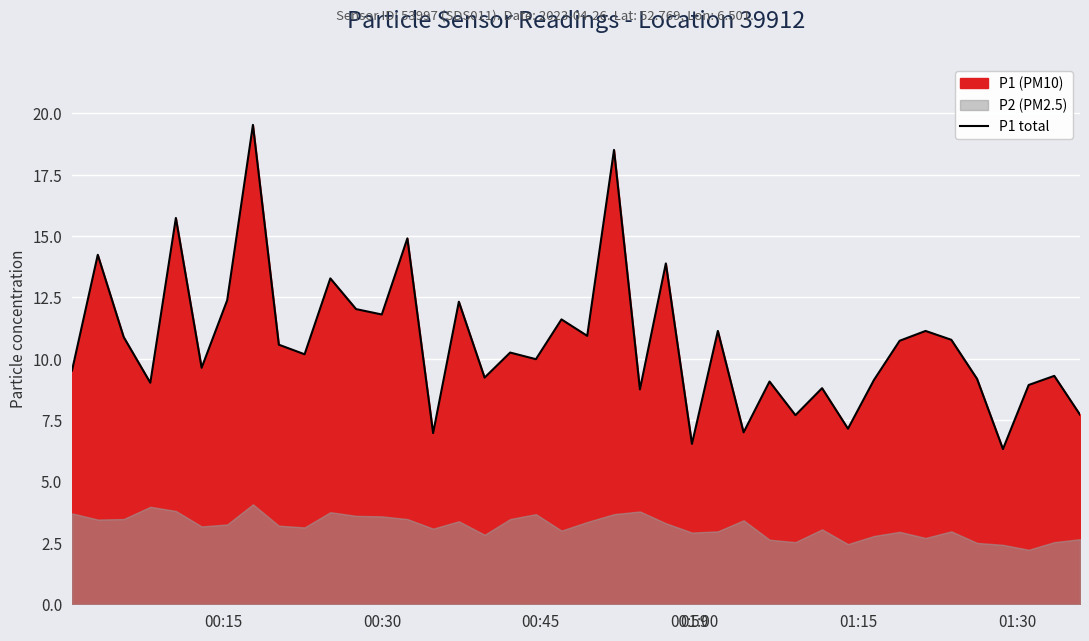

How many interior local peaks (higher than both neighbors) does the data have?

15